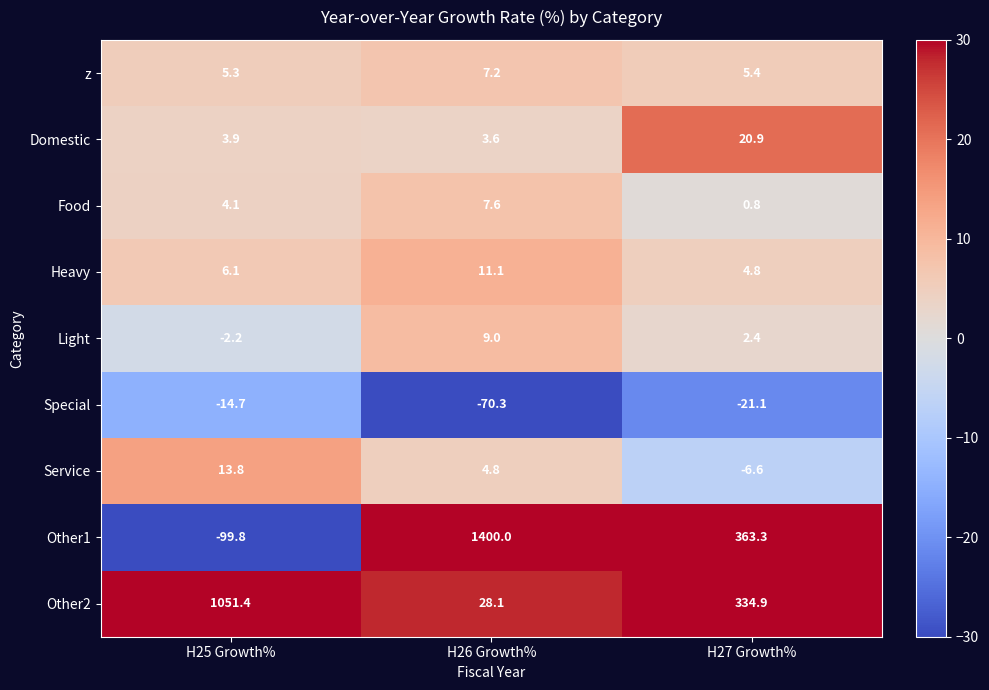

What is the sum of the Service values at H26 Growth% and H25 Growth%?

18.6